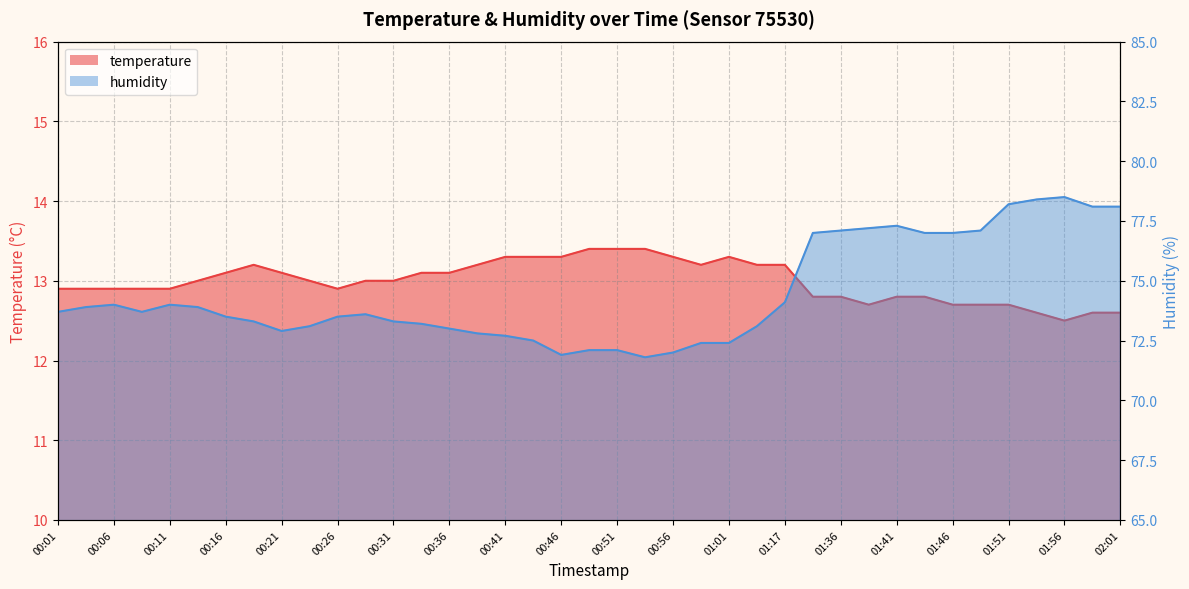

Rank the series by their maximum value, from highest to lowest.

humidity, temperature